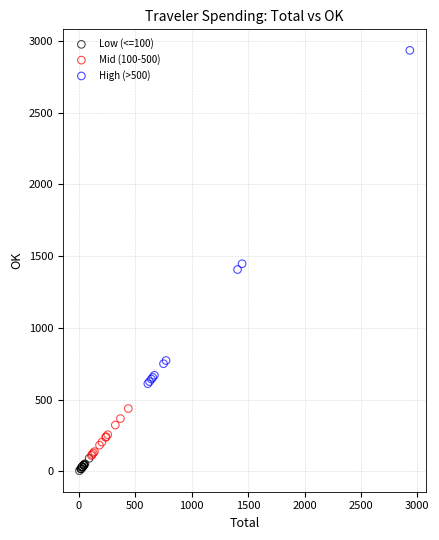

Which series has the largest Y range (max minus min)?

High (>500)